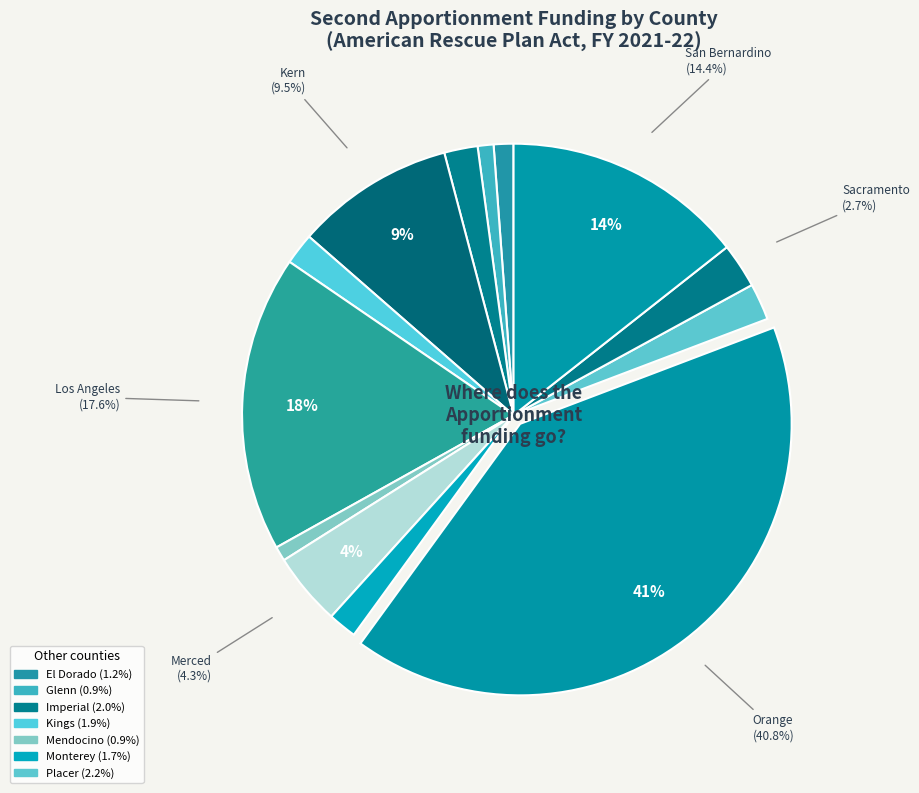

Does any single category account for the majority?

No